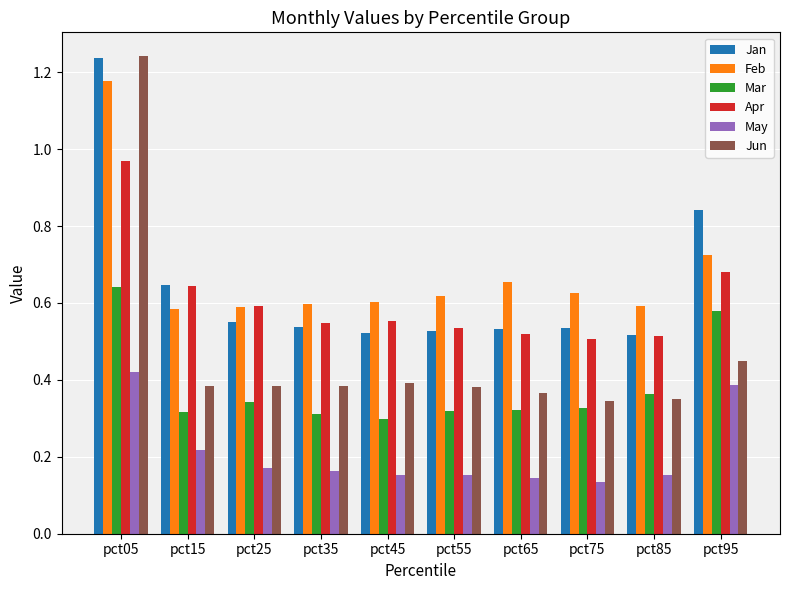

Which category has the highest value in the Feb series?

pct05